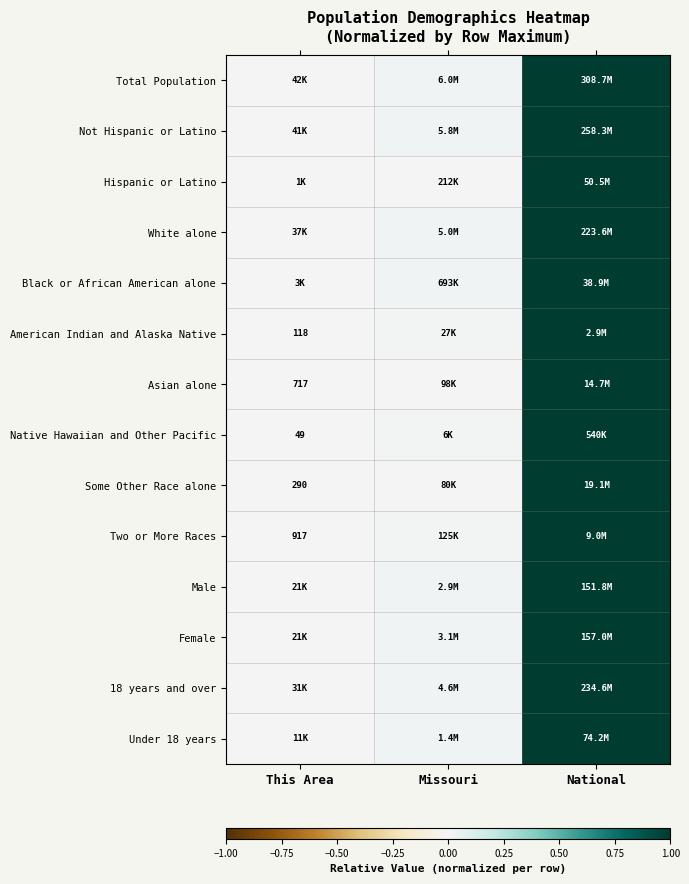

Which category has the lowest value in the Male series?

This Area